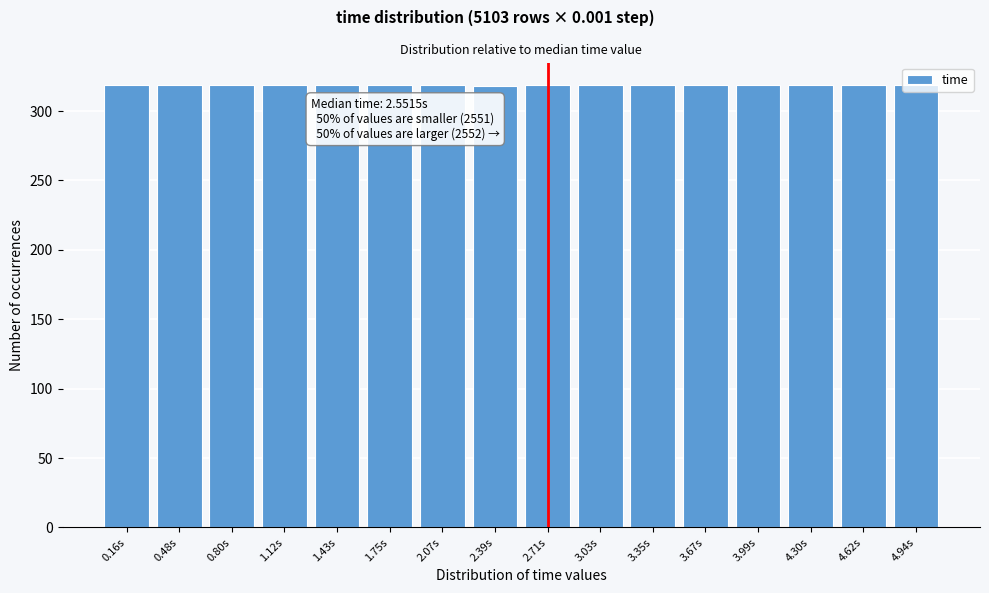

What is the sum of the values at 1.75s and 3.67s?

638